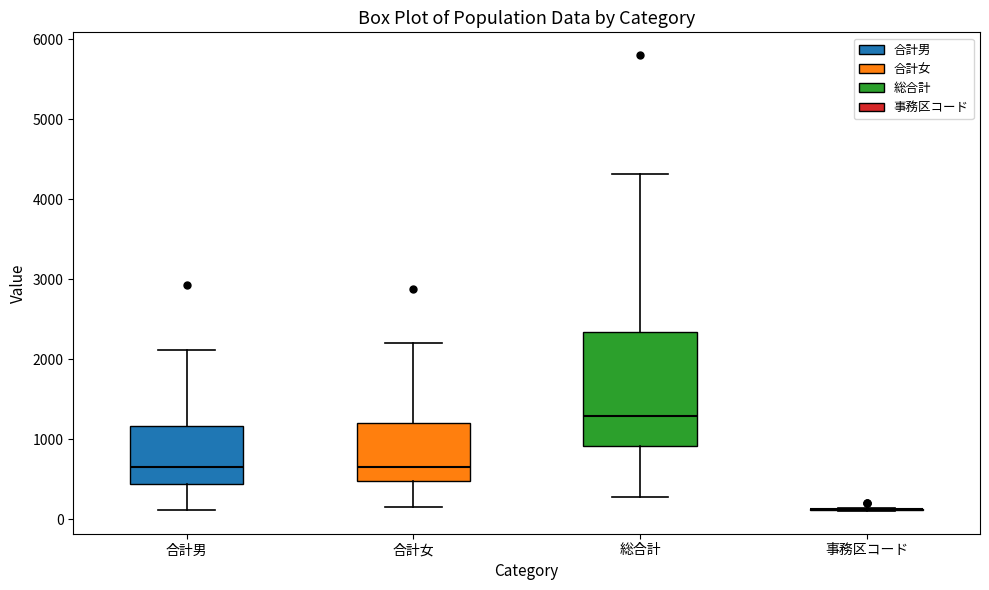

Where is the lower edge of the box for 総合計 on the y-axis? The values are not printed on the chart, so give them approximately, as read against the axis.

900